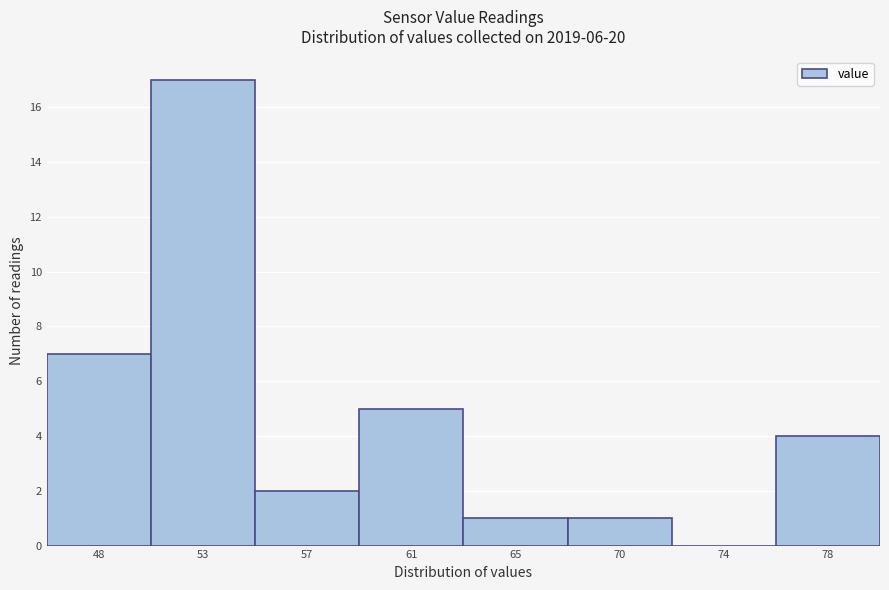

Reading left to right, list all the values displayed in this chart.

48=7	53=17	57=2	61=5	65=1	70=1	74=0	78=4